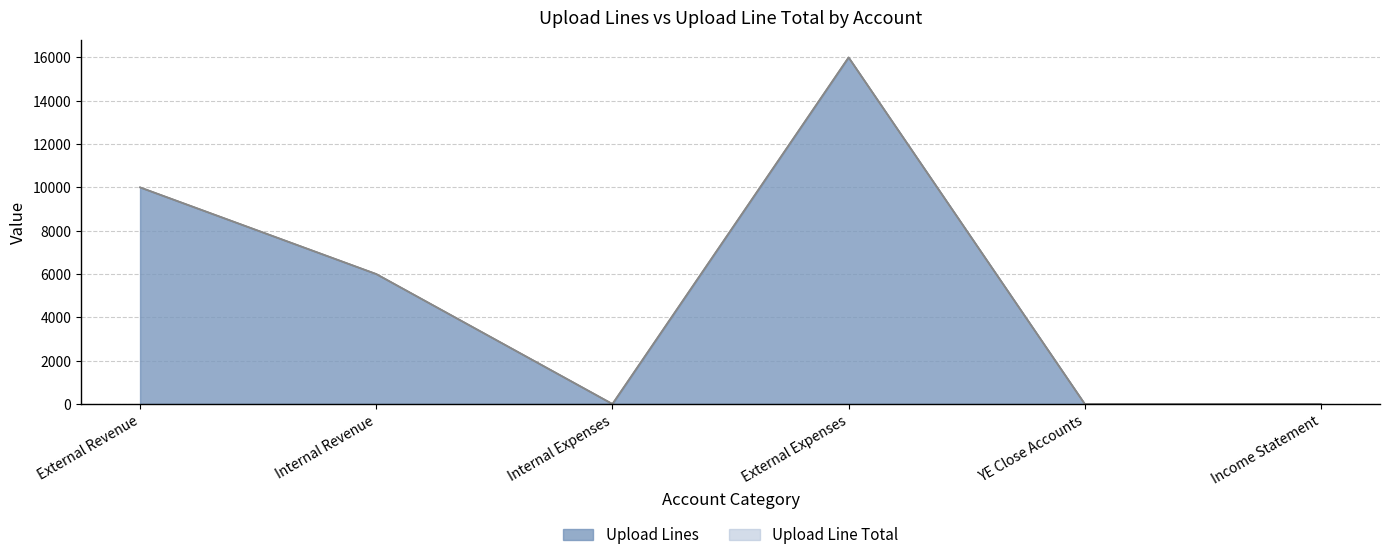

How many lines are shown in the chart?

2